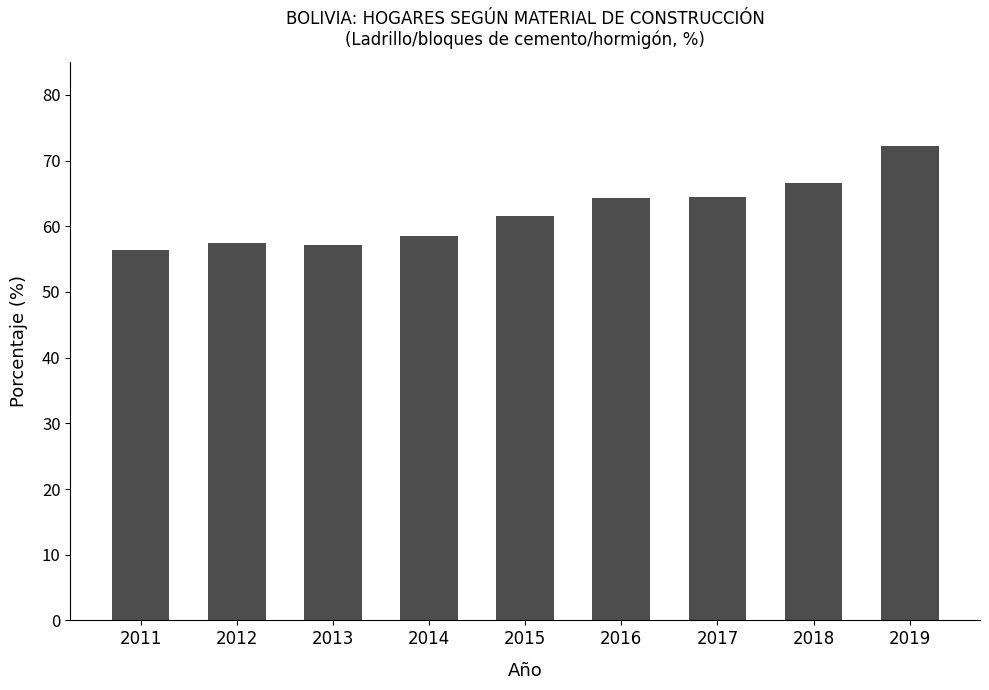

True or false: the data shows 64.3 at 2016.

True